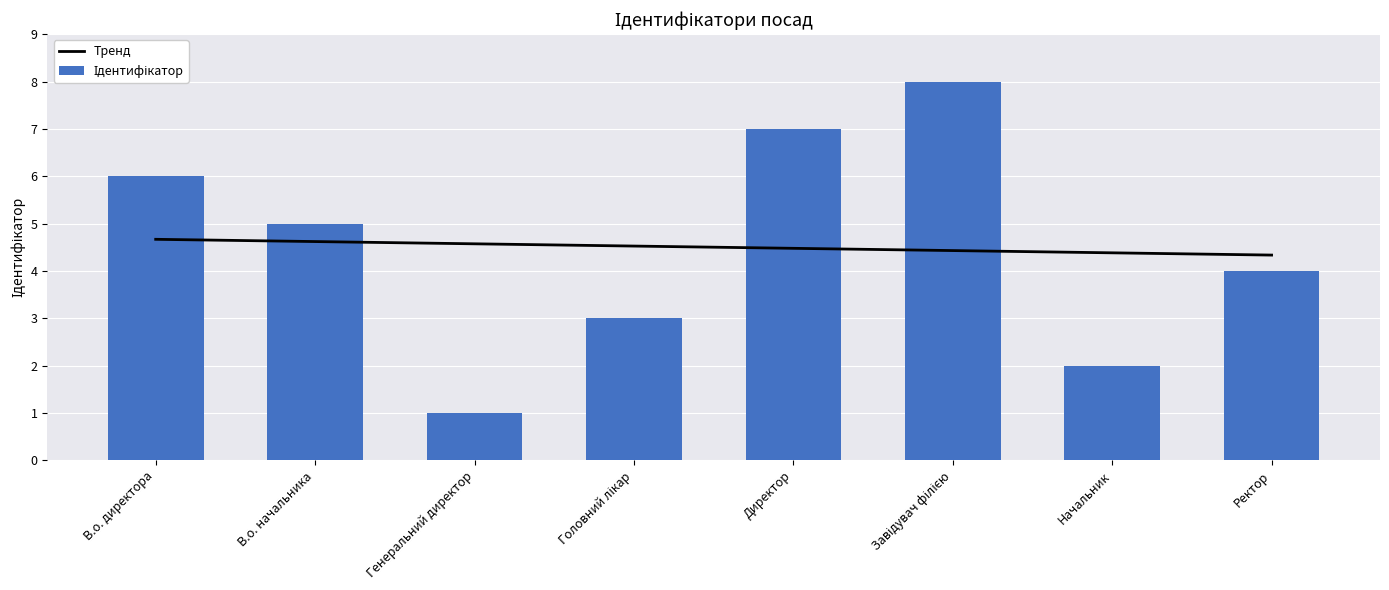

At which label does Тренд reach its peak?

В.о. директора